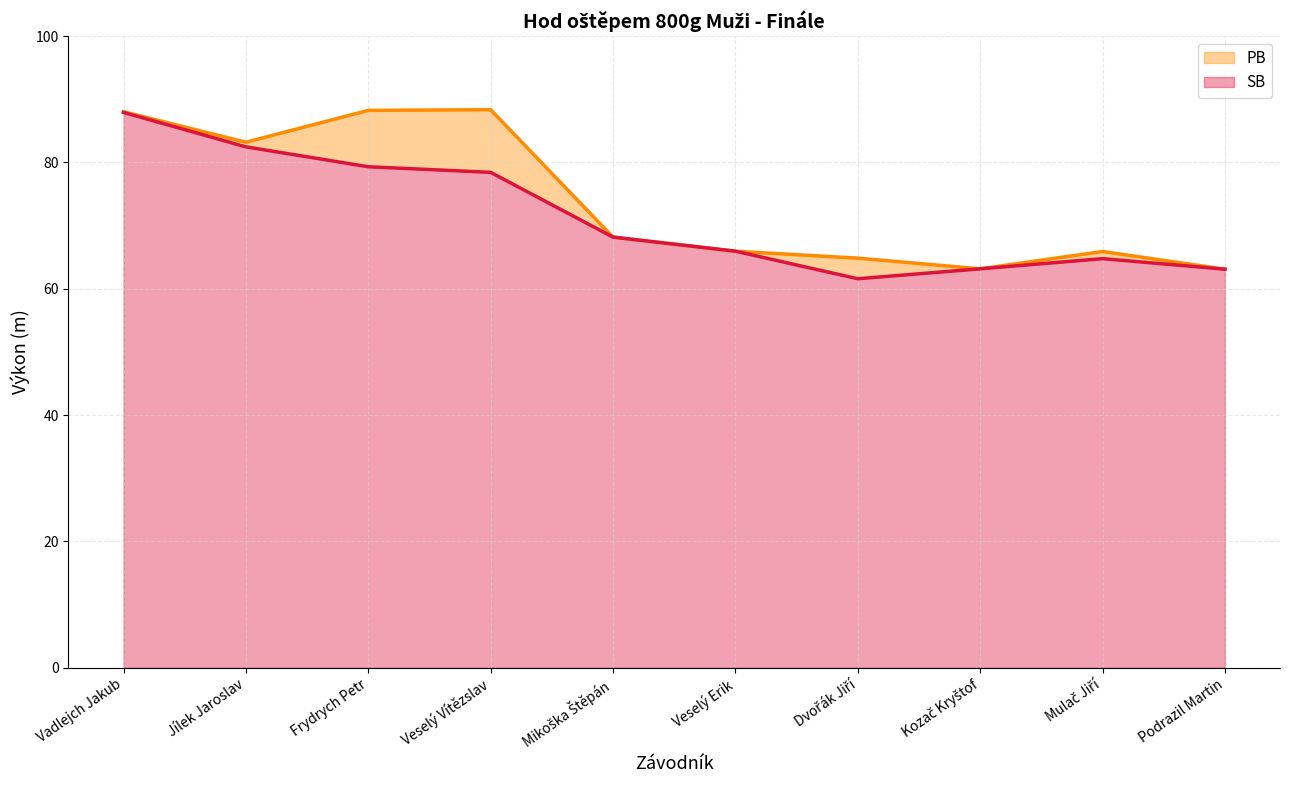

What is the label of the 2nd point from the left?

Jílek Jaroslav